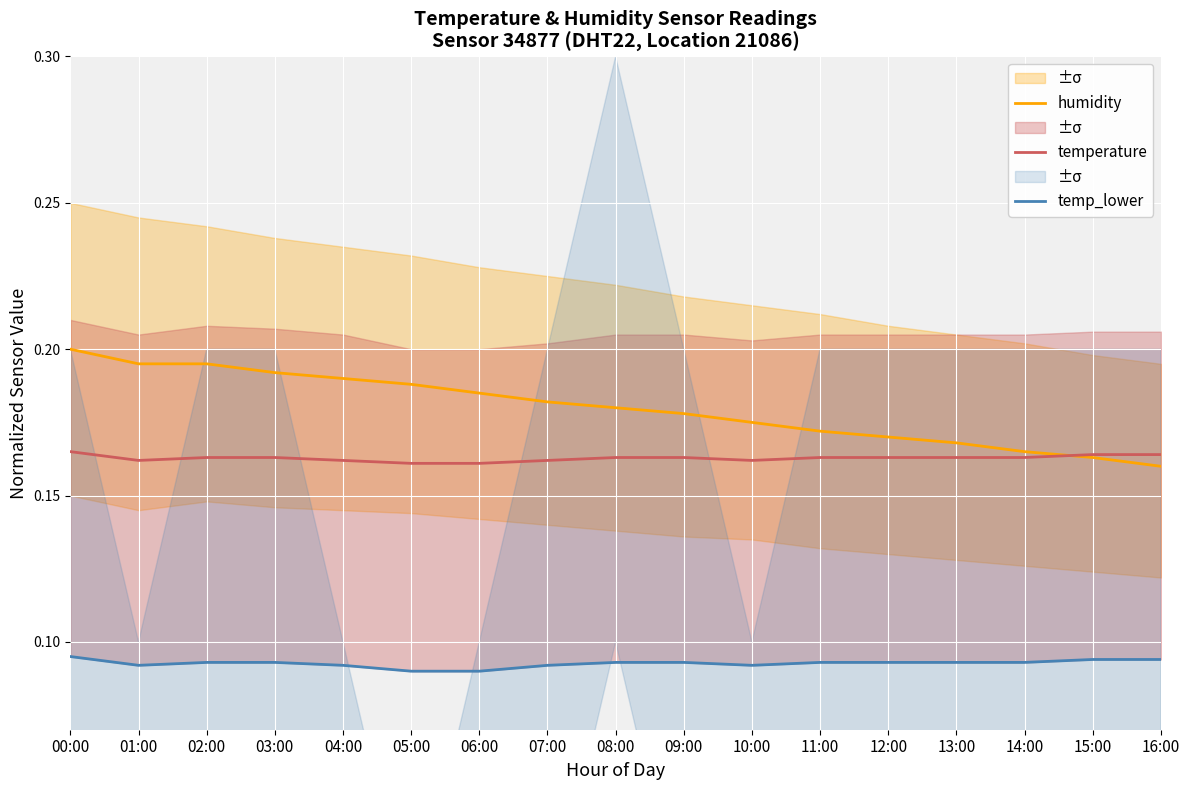

Reading right to left, transcribe all the data shown in this chart.

humidity: 16:00=0.2	15:00=0.2	14:00=0.2	13:00=0.2	12:00=0.2	11:00=0.2	10:00=0.2	09:00=0.2	08:00=0.2	07:00=0.2	06:00=0.2	05:00=0.2	04:00=0.2	03:00=0.2	02:00=0.2	01:00=0.2	00:00=0.2
temperature: 16:00=0.2	15:00=0.2	14:00=0.2	13:00=0.2	12:00=0.2	11:00=0.2	10:00=0.2	09:00=0.2	08:00=0.2	07:00=0.2	06:00=0.2	05:00=0.2	04:00=0.2	03:00=0.2	02:00=0.2	01:00=0.2	00:00=0.2
temp_lower: 16:00=0.1	15:00=0.1	14:00=0.1	13:00=0.1	12:00=0.1	11:00=0.1	10:00=0.1	09:00=0.1	08:00=0.1	07:00=0.1	06:00=0.1	05:00=0.1	04:00=0.1	03:00=0.1	02:00=0.1	01:00=0.1	00:00=0.1